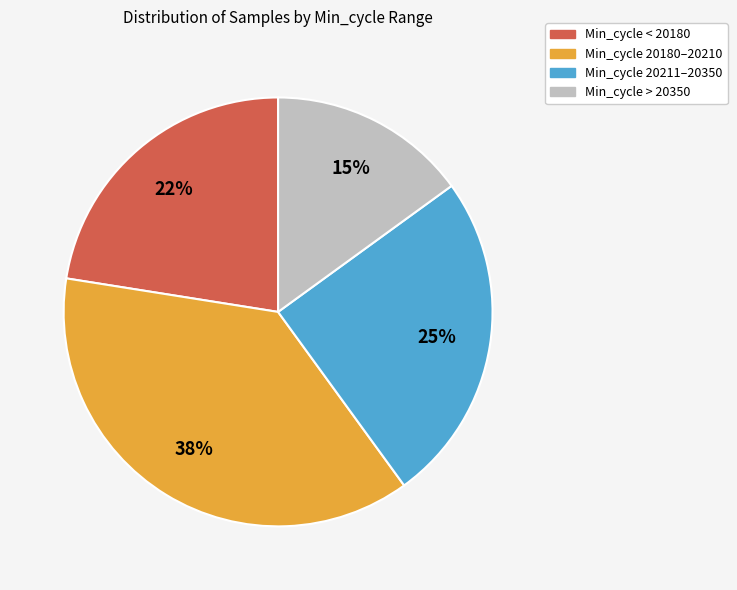

Is there any slice that represents more than half of the pie?

No